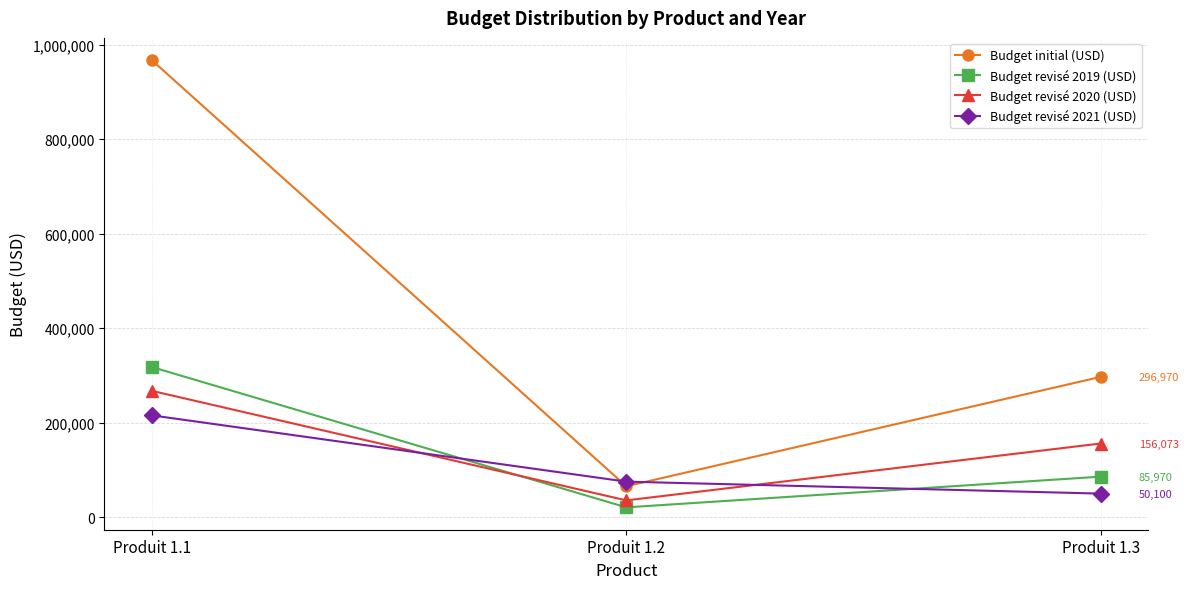

Which series changed the most between Produit 1.1 and Produit 1.3?

Budget initial (USD)